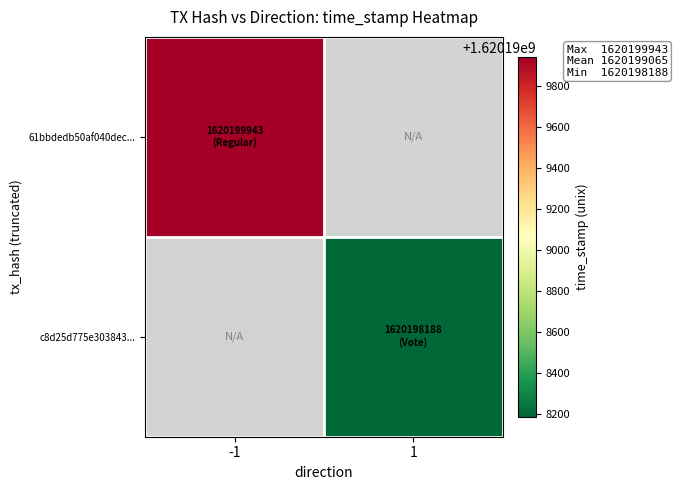

What is the lowest value of the 61bbdedb50af040dec... series?

1620199943.0